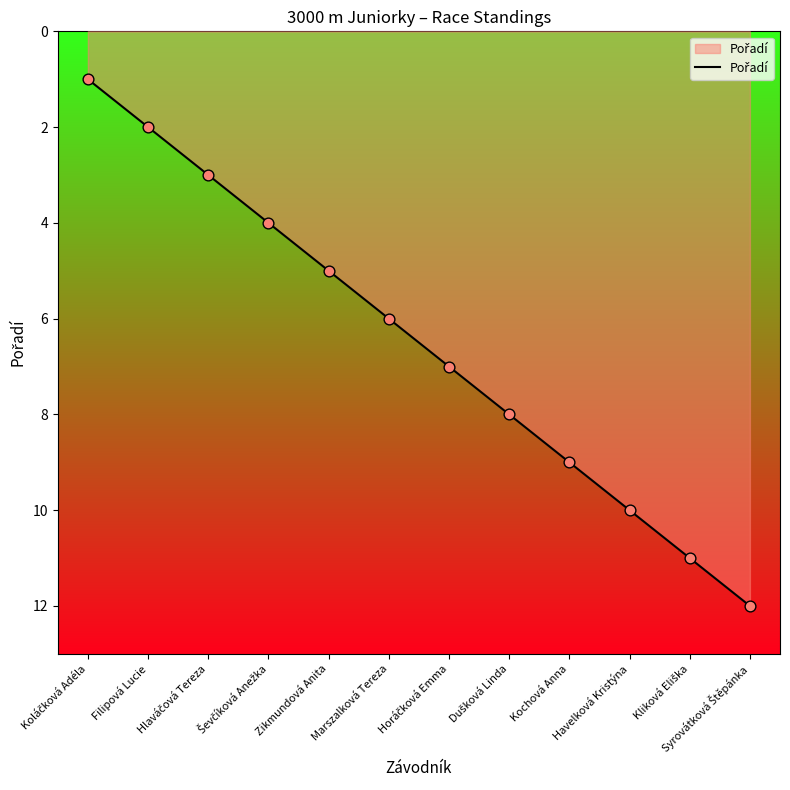

What is the difference between the maximum and minimum values?

11